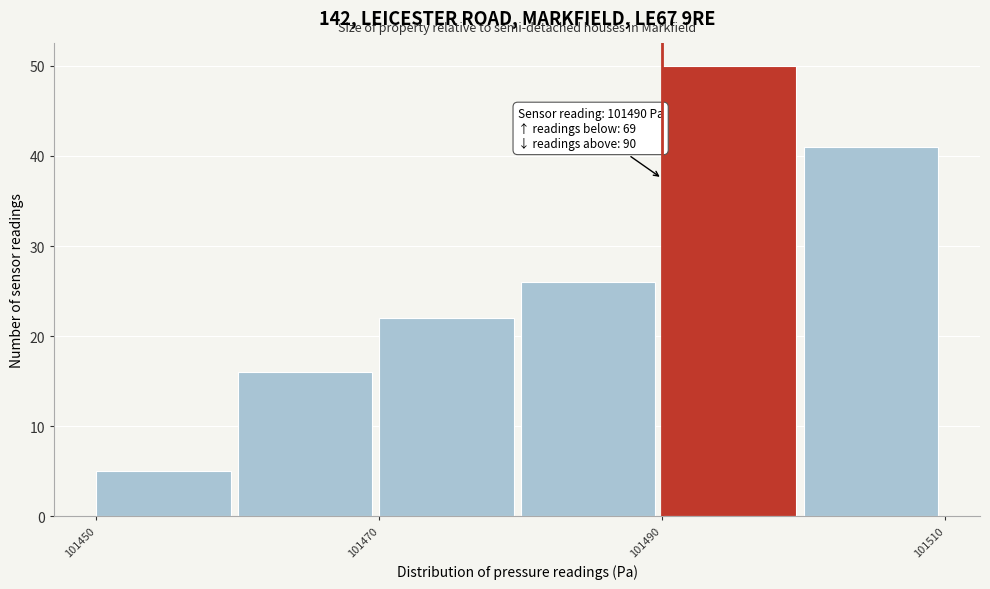

Which range on the x-axis has the tallest bar?

101490 to 101500